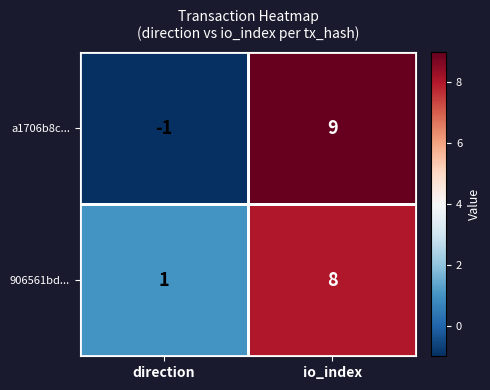

At how many categories does at least one series exceed 8?

1